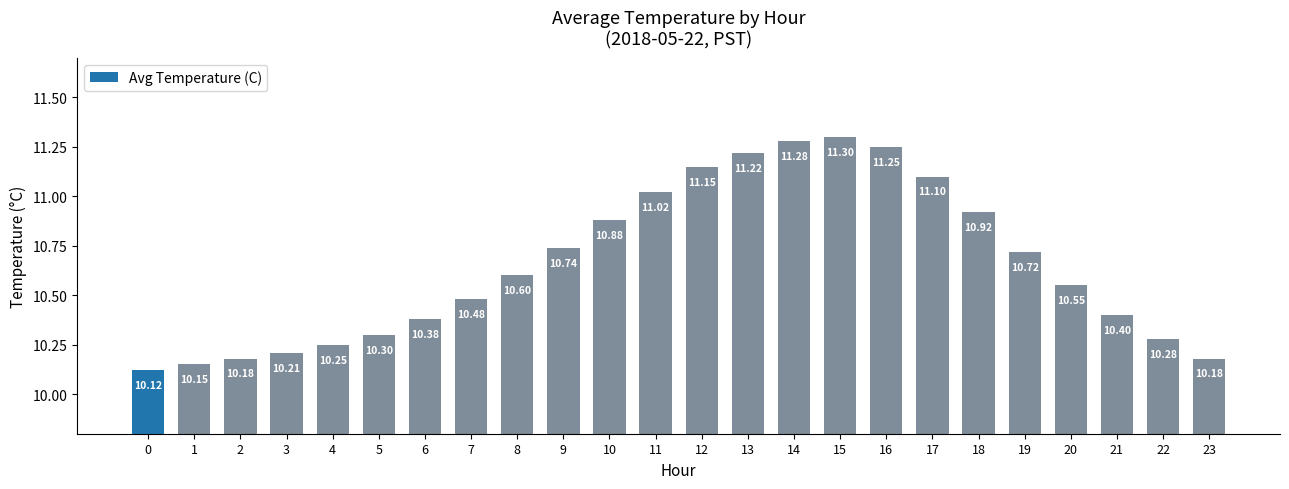

What is the difference between the second highest and second lowest values?

1.1